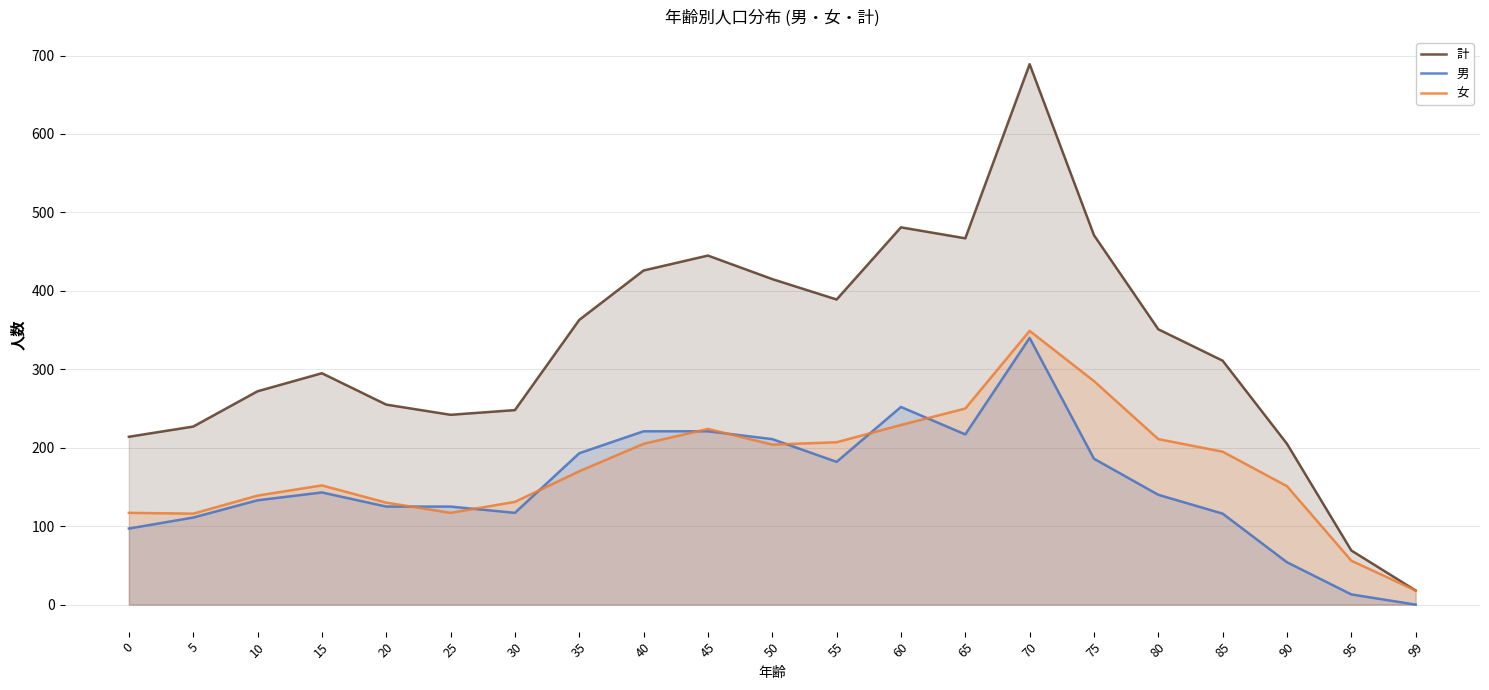

How many distinct data groups are displayed?

3